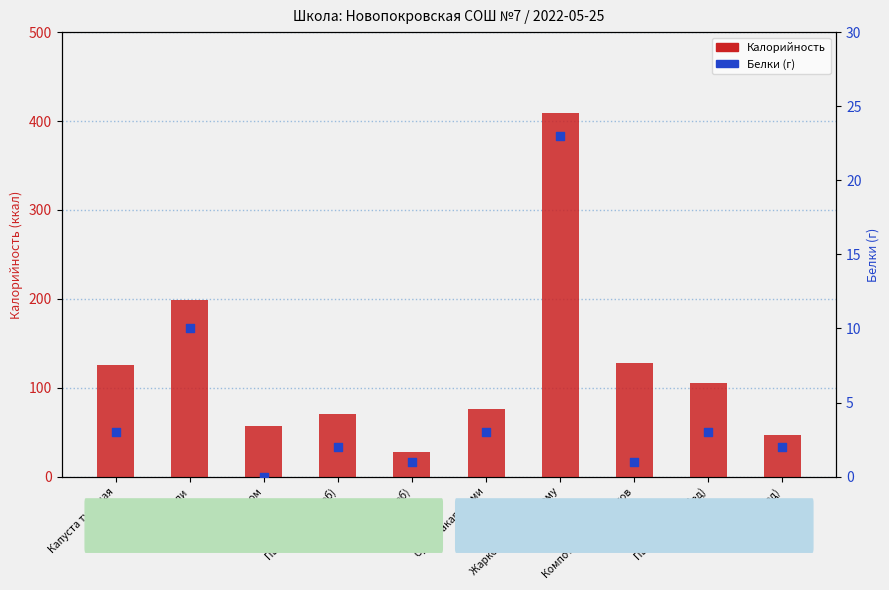

Which series contains the lowest Y value?

Белки (г)